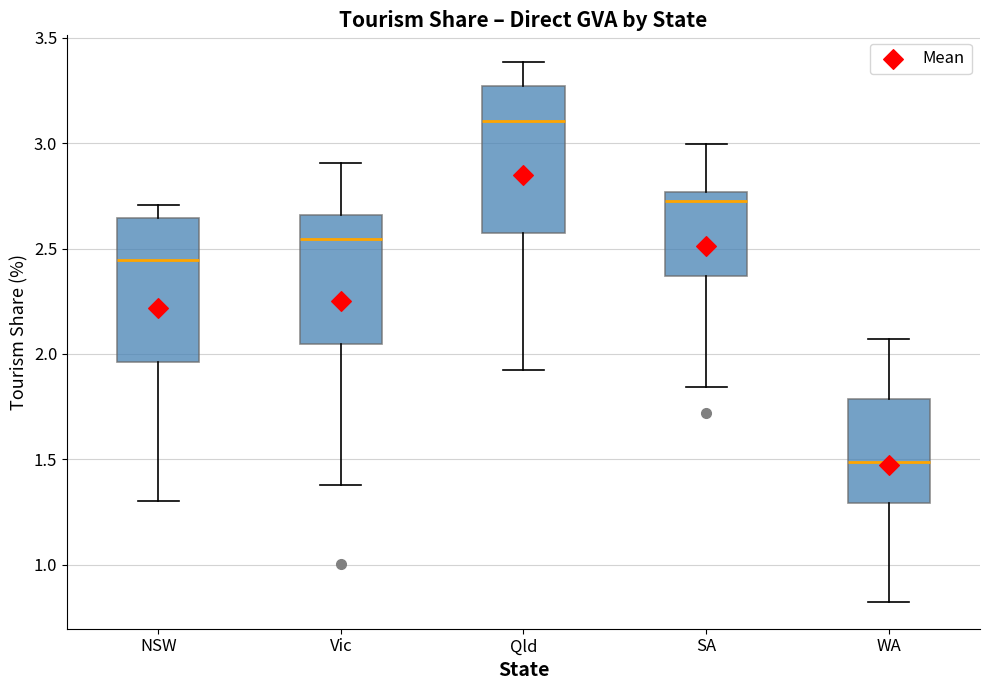

Where does the upper whisker of the box for Qld end on the y-axis? The values are not printed on the chart, so give them approximately, as read against the axis.

3.40